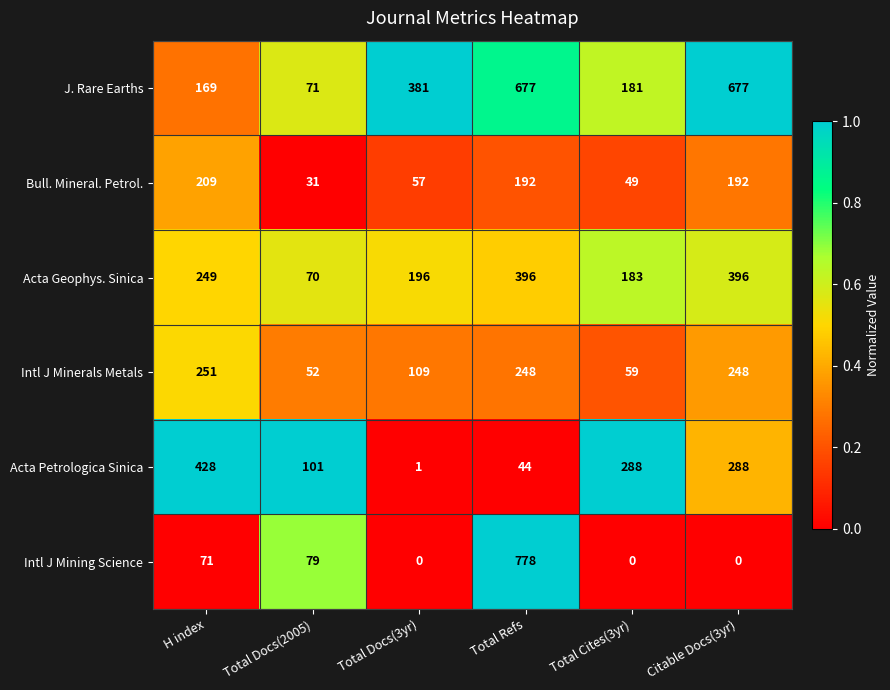

Which series has the widest spread of values?

Intl J Mining Science